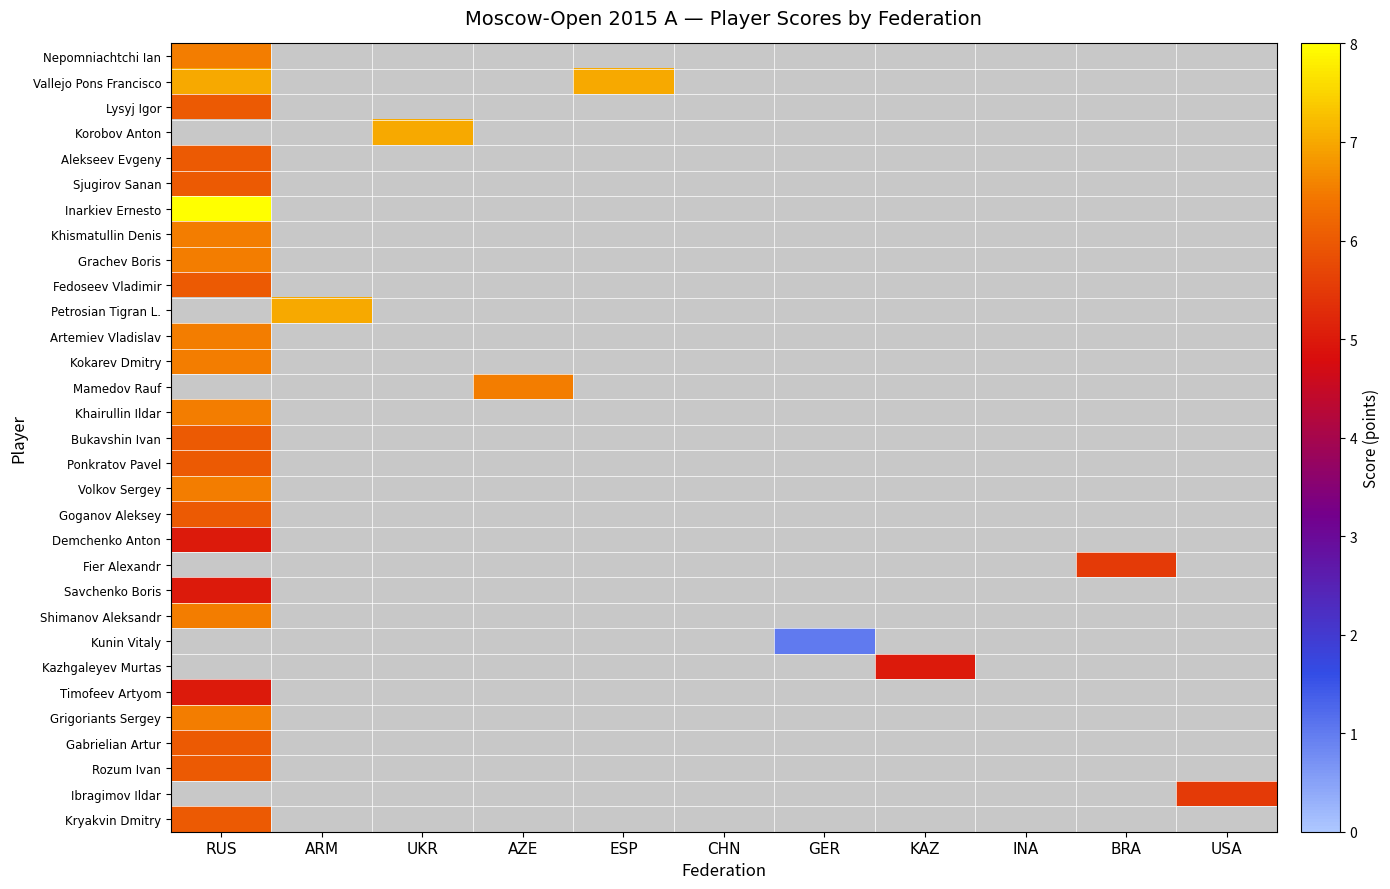

Which series changed the most between RUS and ESP?

Inarkiev Ernesto